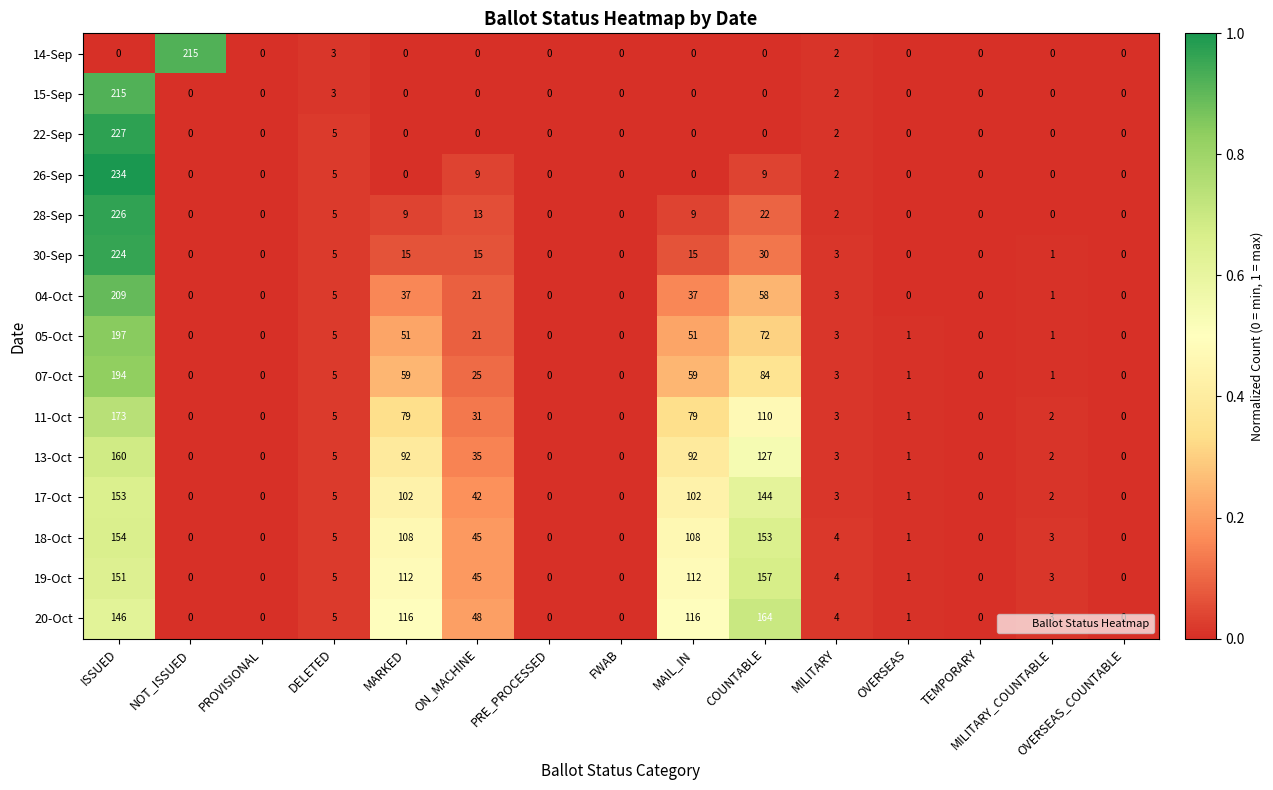

At which label is 14-Sep closest to 107?

DELETED